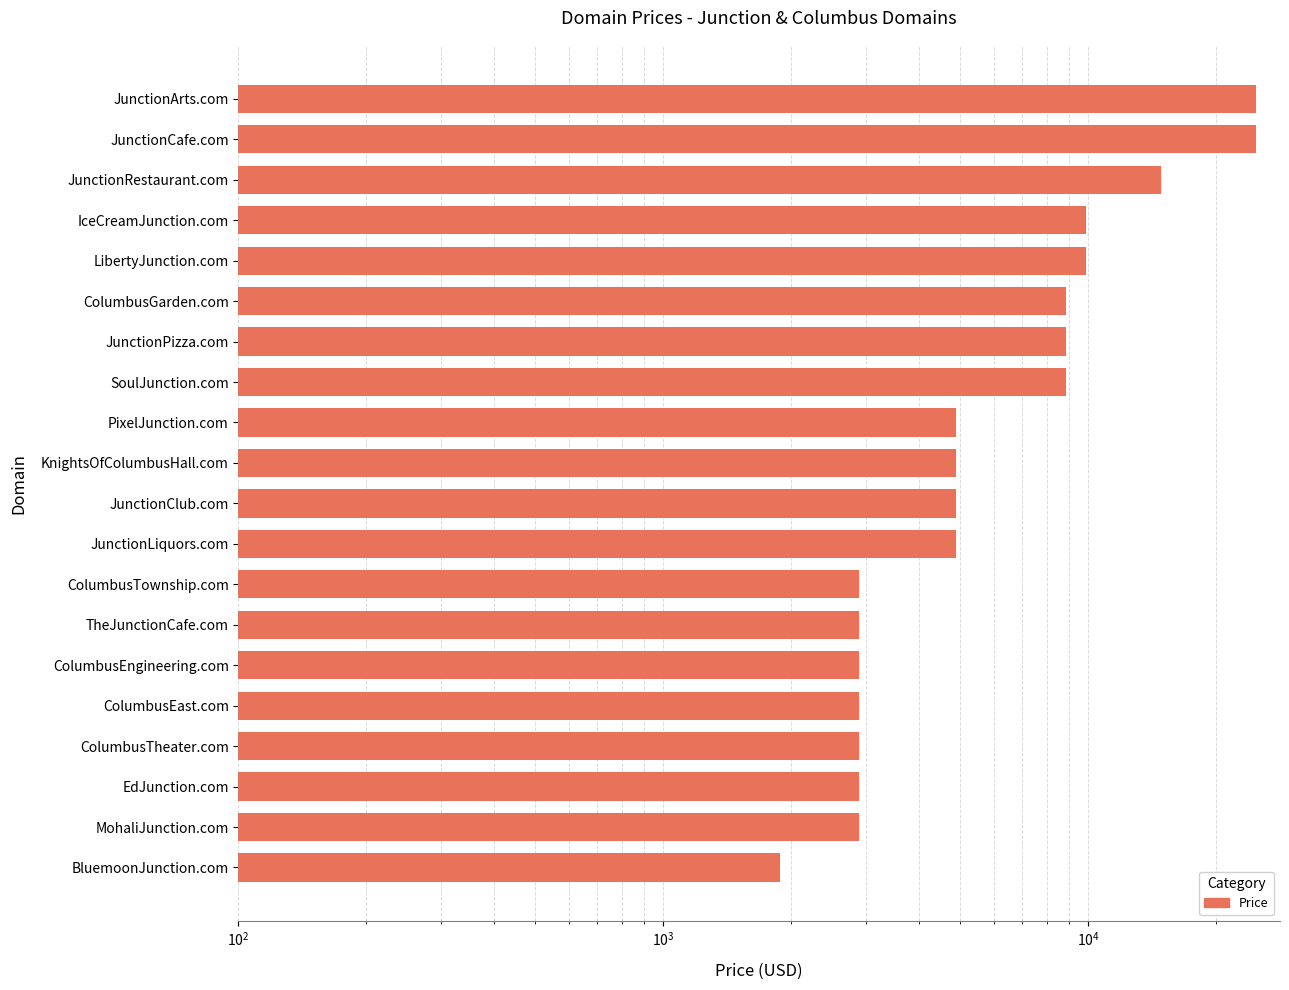

Approximately how many times larger is the value at JunctionPizza.com compared to ColumbusTownship.com?

3.1